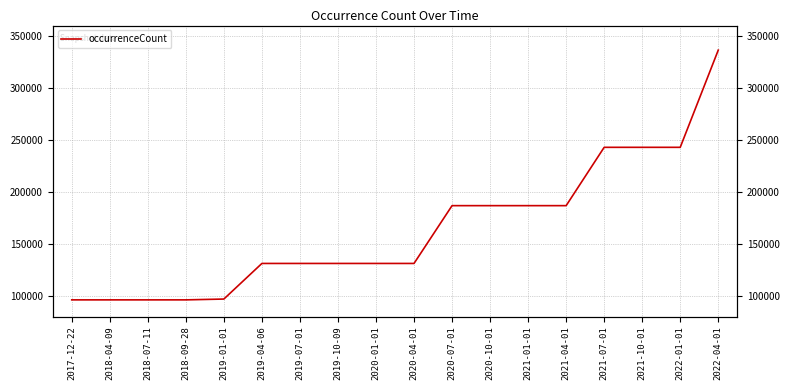

What is the greatest value displayed?

336379